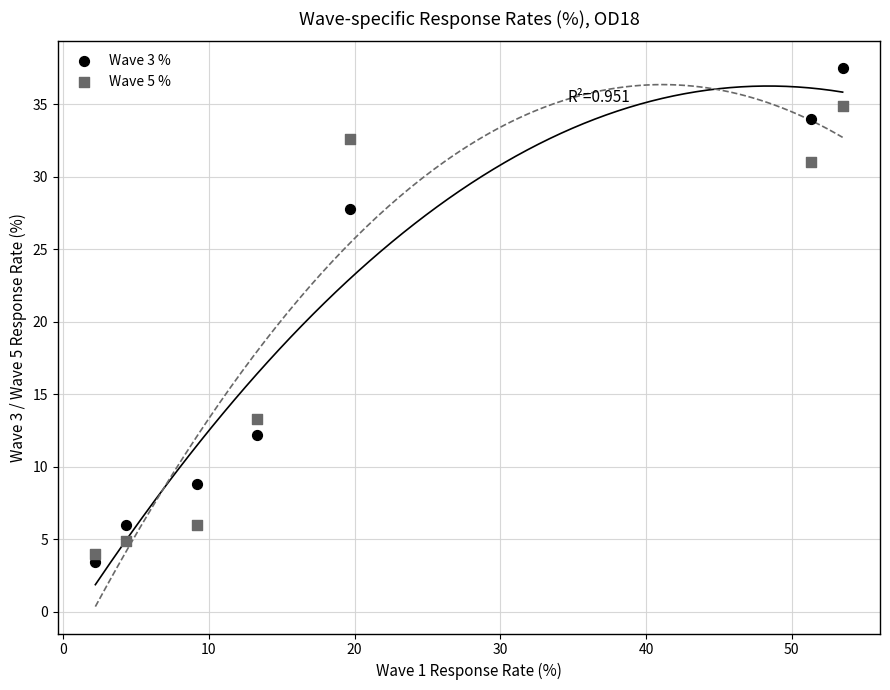

Which series reaches the maximum Y coordinate?

Wave 3 %